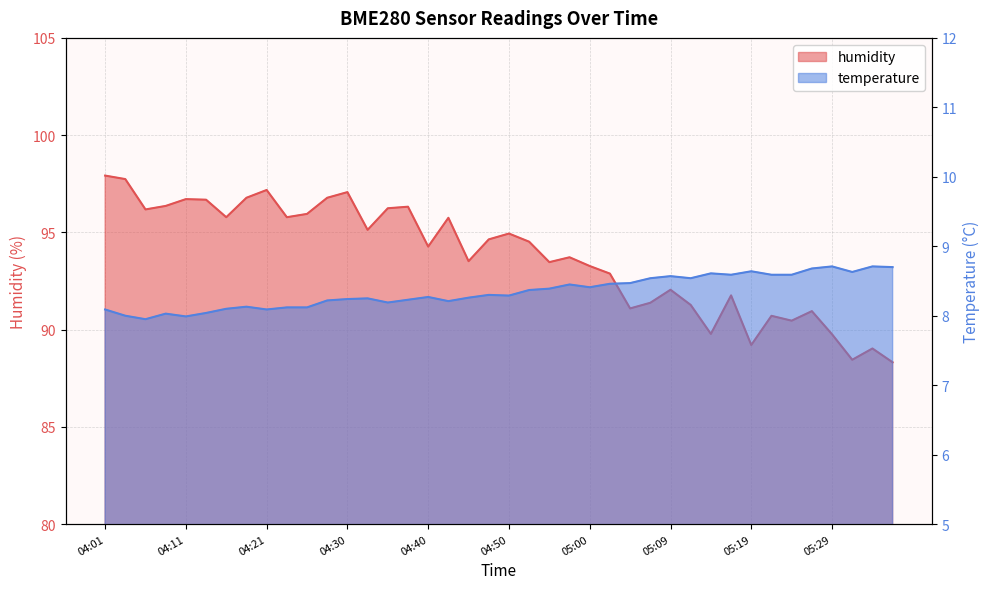

What is the maximum value for temperature?

8.7